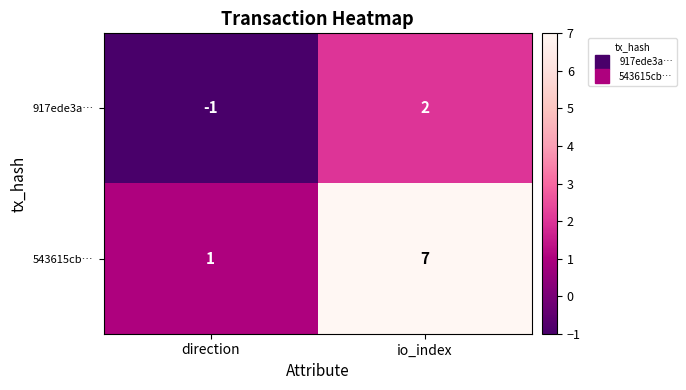

Which category has the highest value across all series?

io_index